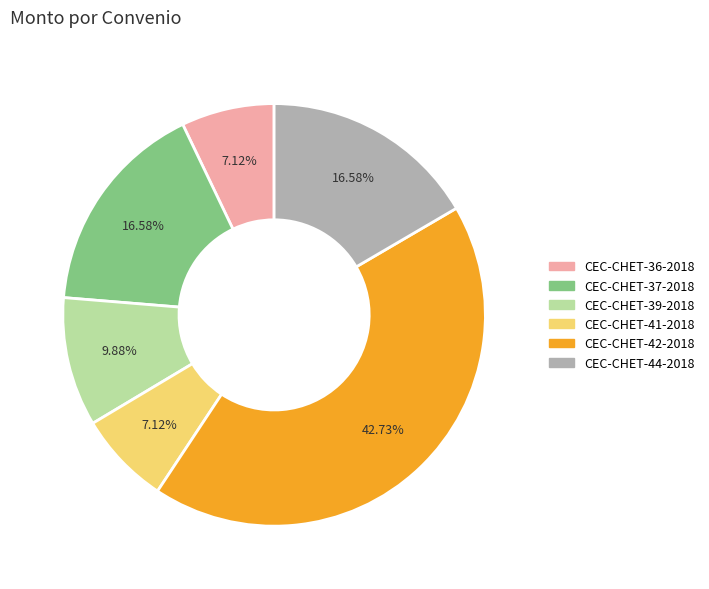

Combined, what portion of the pie is CEC-CHET-44-2018 and CEC-CHET-39-2018?

26.5%